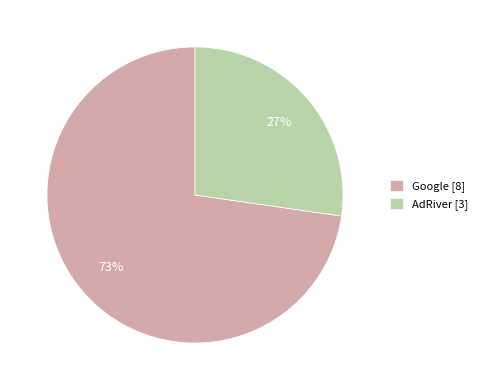

Is the sum of AdRiver [3] and Google [8] greater than half?

Yes